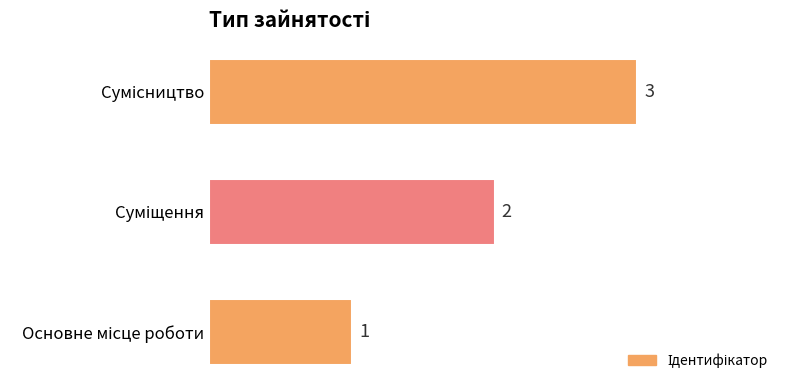

How many values are below 2?

1